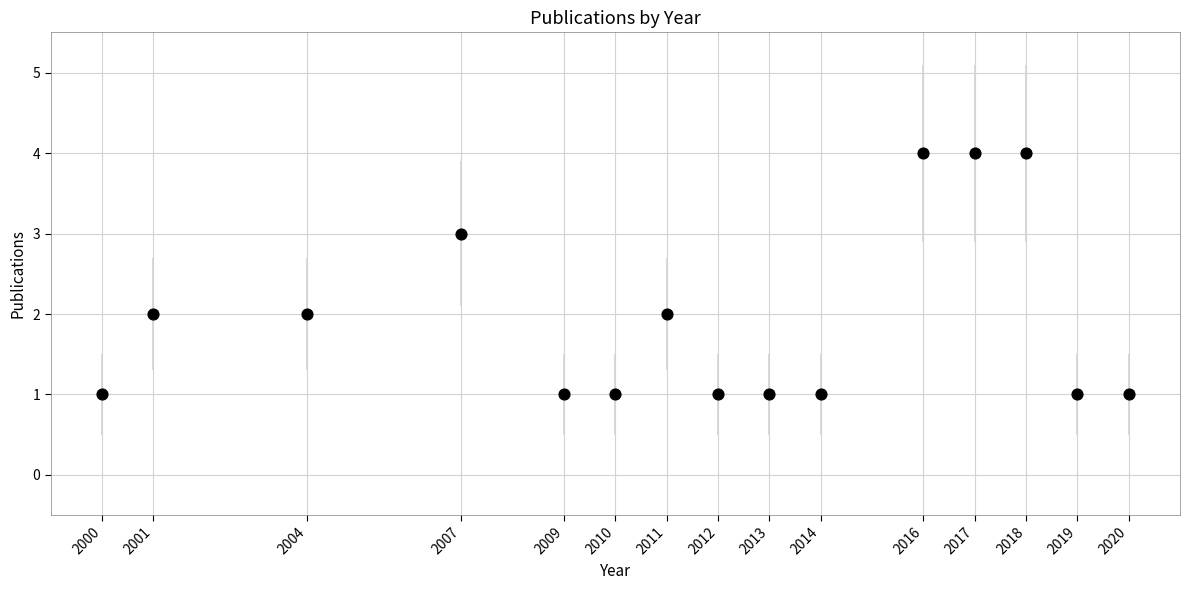

What is the range of Y values (max minus min)?

3